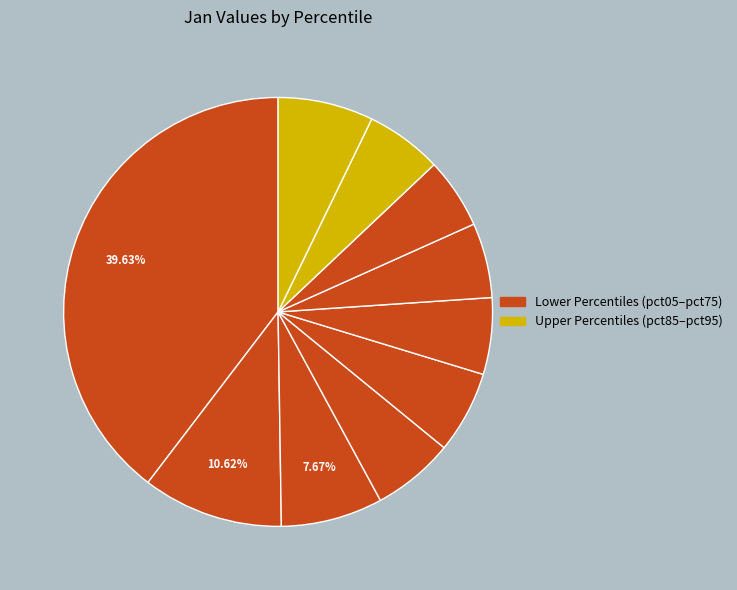

Count the number of slices in the pie.

10